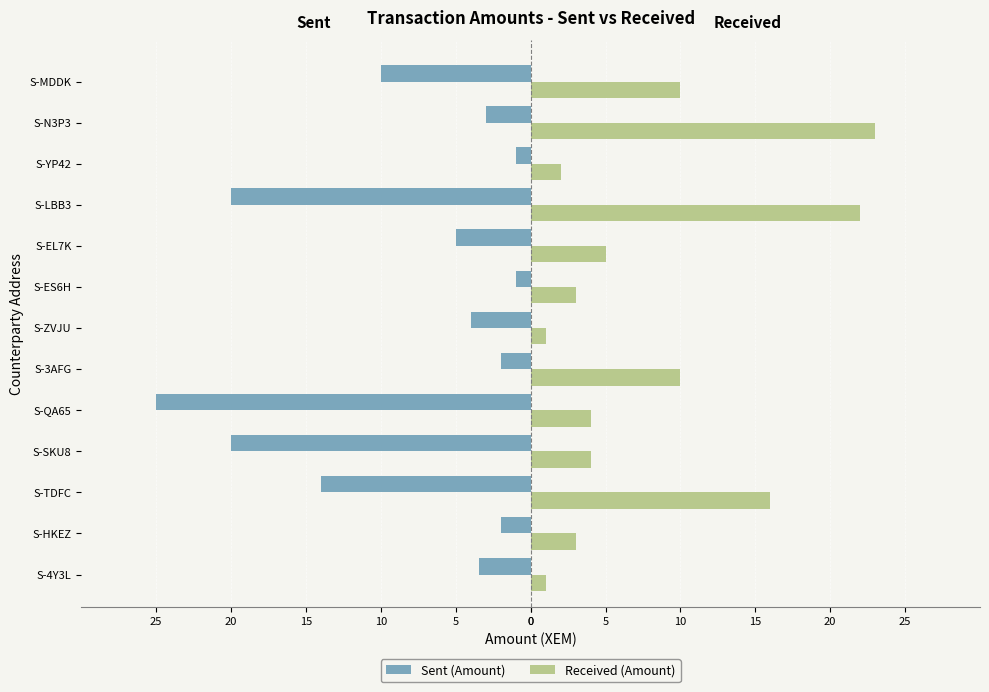

List the series in order of their overall mean, lowest first.

Sent (Amount), Received (Amount)